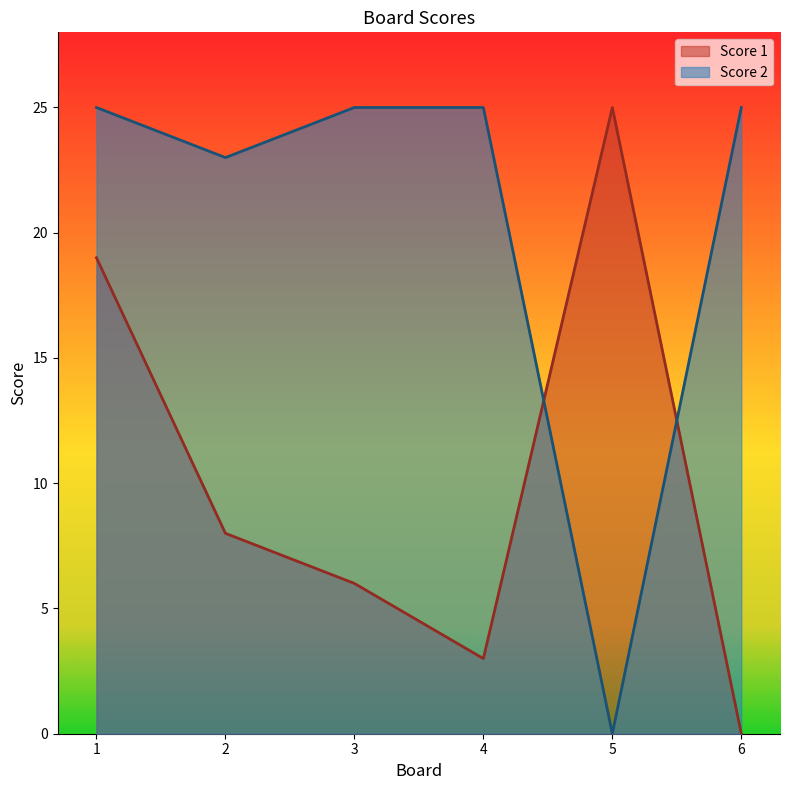

Reading right to left, what are all the values shown in this chart?

Score 1: 0	25	3	6	8	19
Score 2: 25	0	25	25	23	25